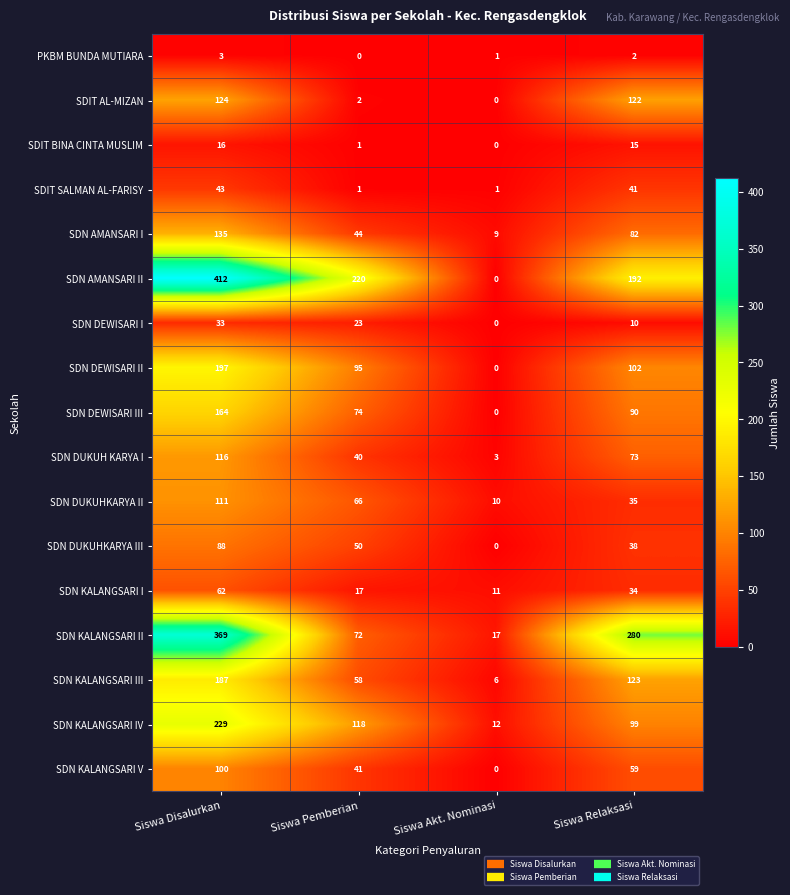

Rank the series by their maximum value, from highest to lowest.

SDN AMANSARI II, SDN KALANGSARI II, SDN KALANGSARI IV, SDN DEWISARI II, SDN KALANGSARI III, SDN DEWISARI III, SDN AMANSARI I, SDIT AL-MIZAN, SDN DUKUH KARYA I, SDN DUKUHKARYA II, SDN KALANGSARI V, SDN DUKUHKARYA III, SDN KALANGSARI I, SDIT SALMAN AL-FARISY, SDN DEWISARI I, SDIT BINA CINTA MUSLIM, PKBM BUNDA MUTIARA